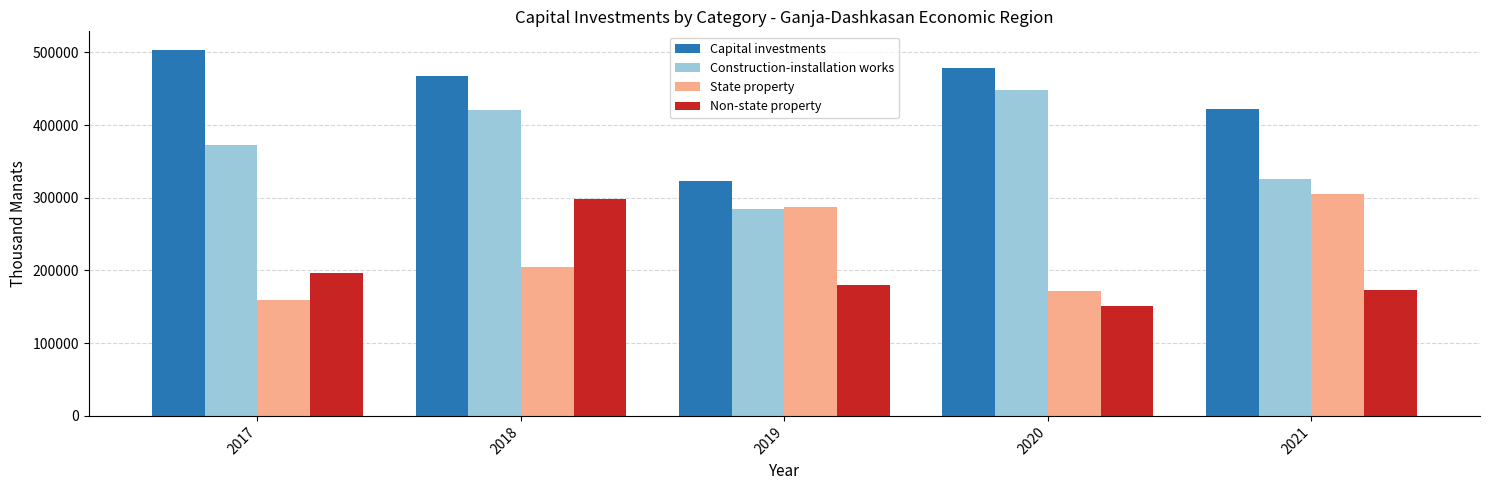

What are all the series names shown in the legend?

Capital investments, Construction-installation works, State property, Non-state property